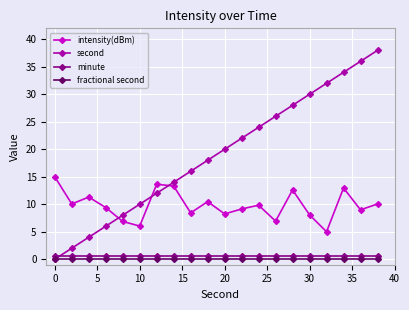

Which series has the largest range (max minus min)?

second